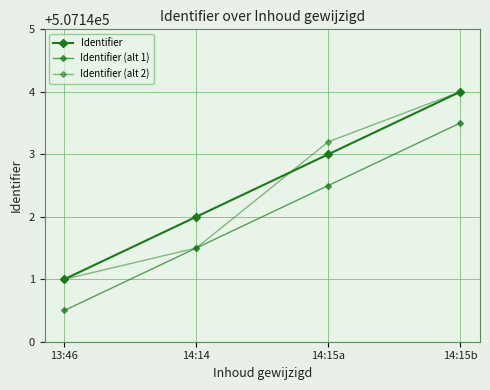

What is the difference between the highest and lowest values at 14:15b?

0.5